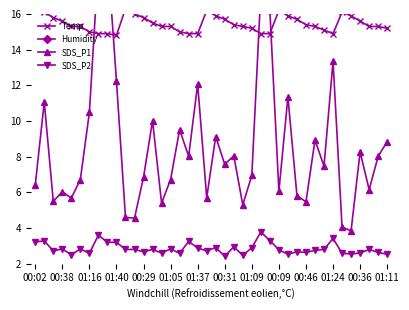

Which series has the largest total across all categories?

Humidity